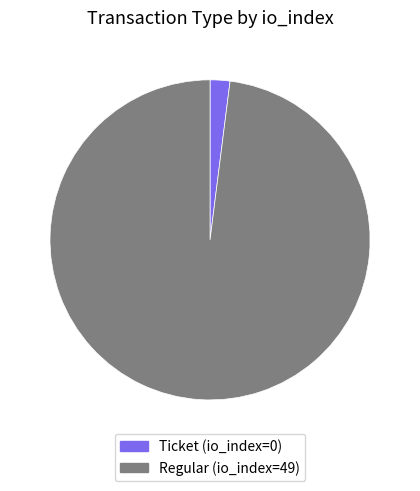

Between Regular (io_index=49) and Ticket (io_index=0), which is larger?

Regular (io_index=49)